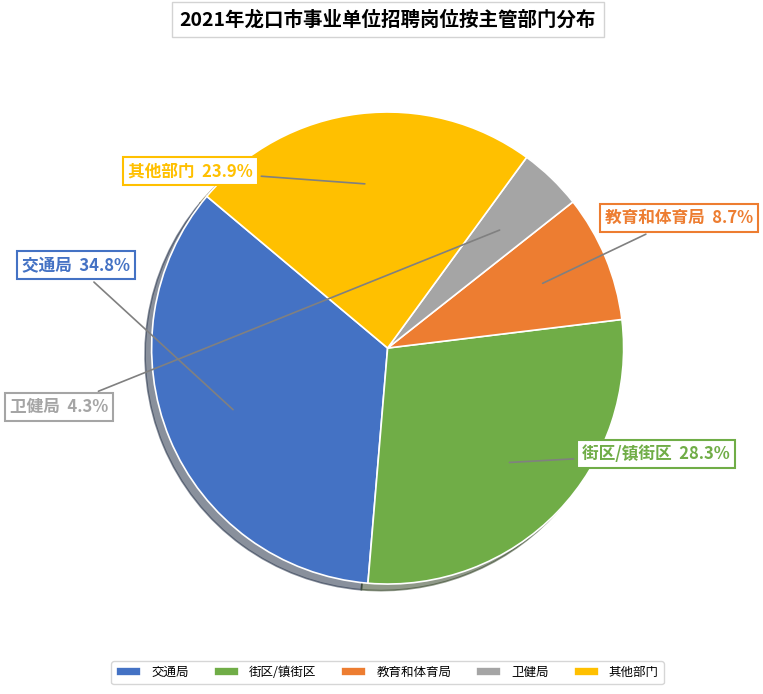

What portion of the pie excludes 街区/镇街区?

71.7%